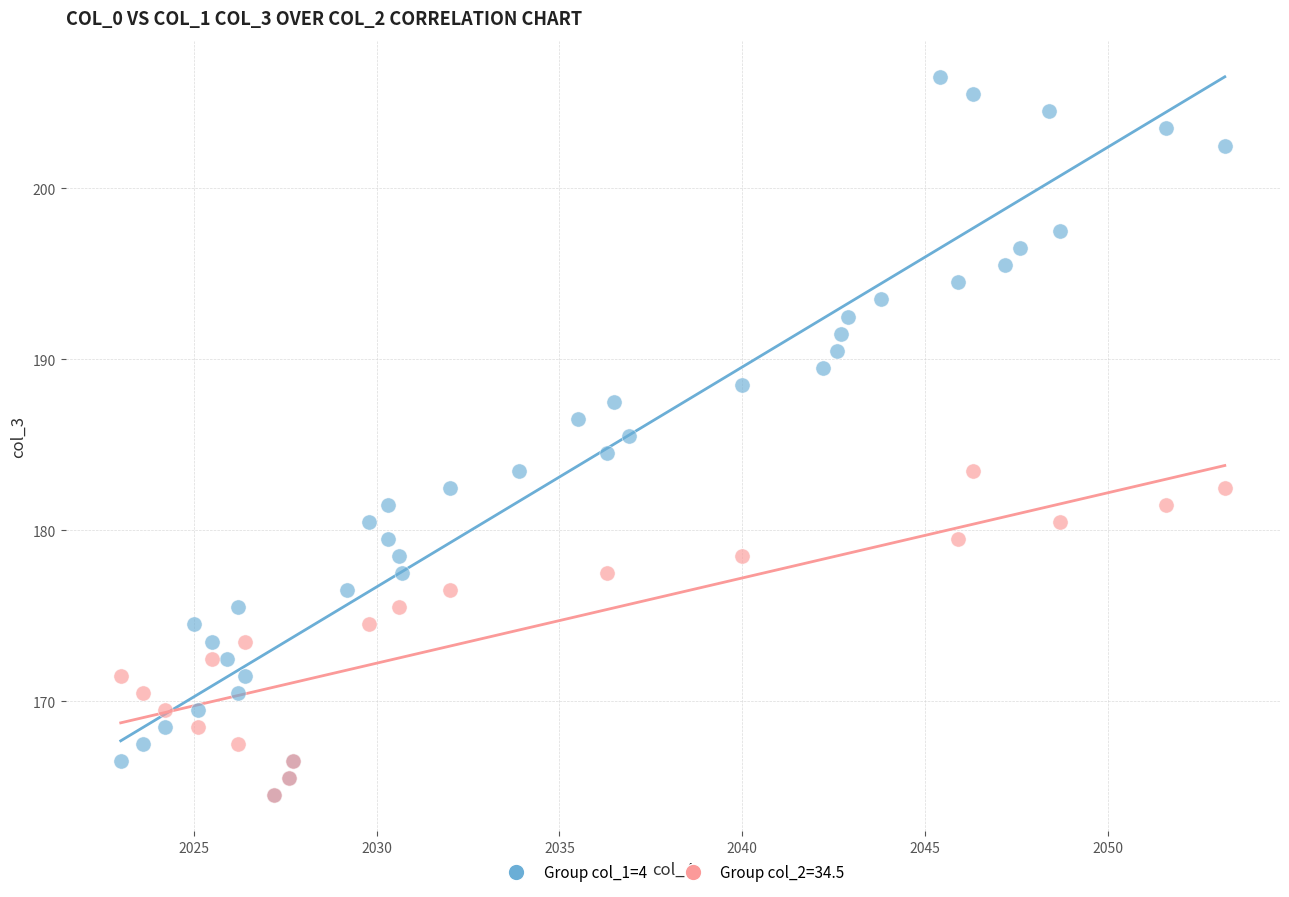

Which series has the largest Y range (max minus min)?

Group col_1=4